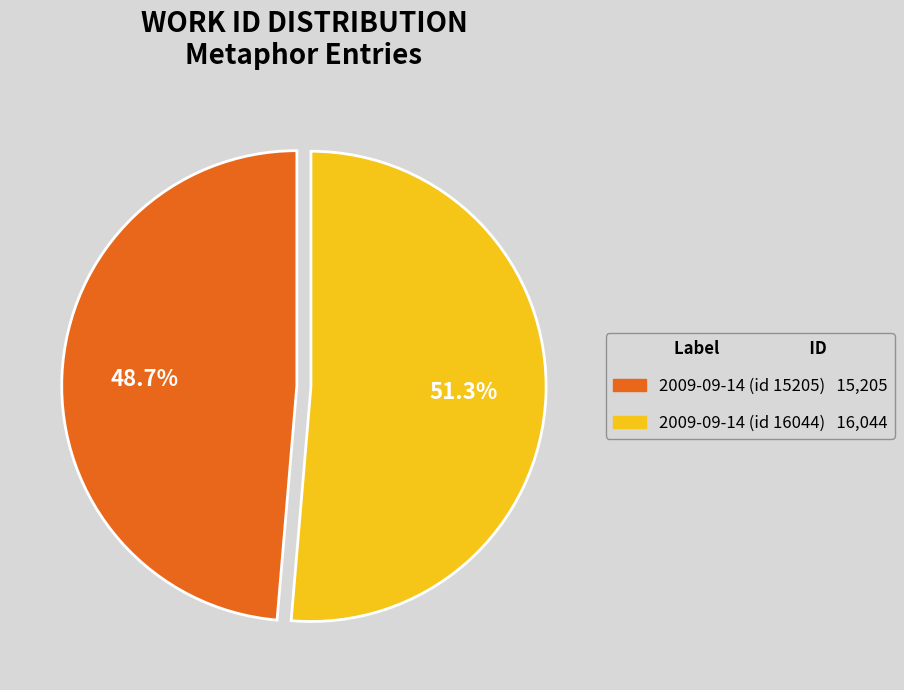

Which has a higher value, 2009-09-14 (id 16044) or 2009-09-14 (id 15205)?

2009-09-14 (id 16044)